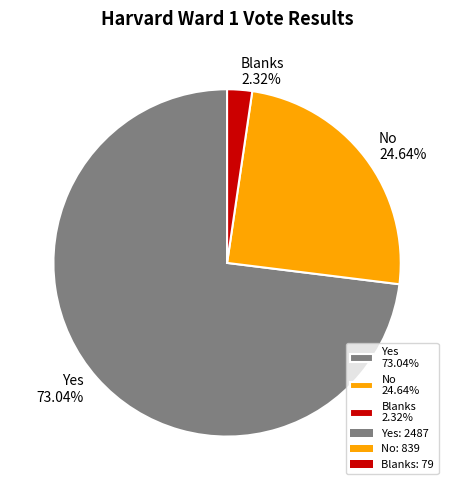

To the nearest percent, what is the difference between the largest and smallest slice percentages?

71%